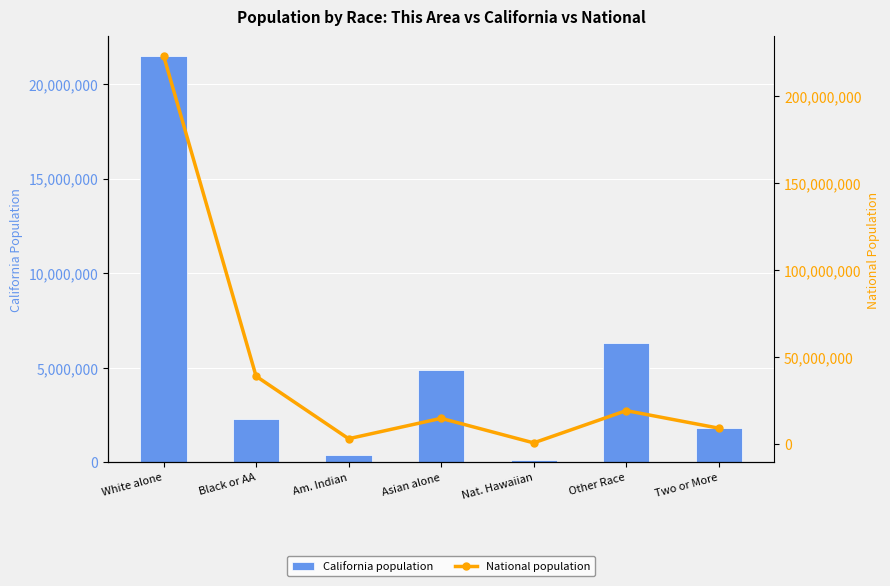

How many groups of bars are there?

7